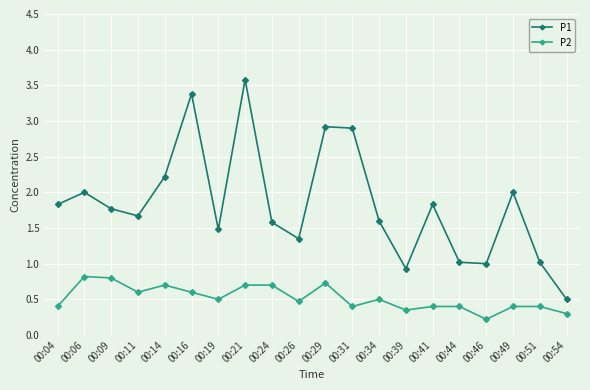

Read the P2 value at 00:06.

0.8